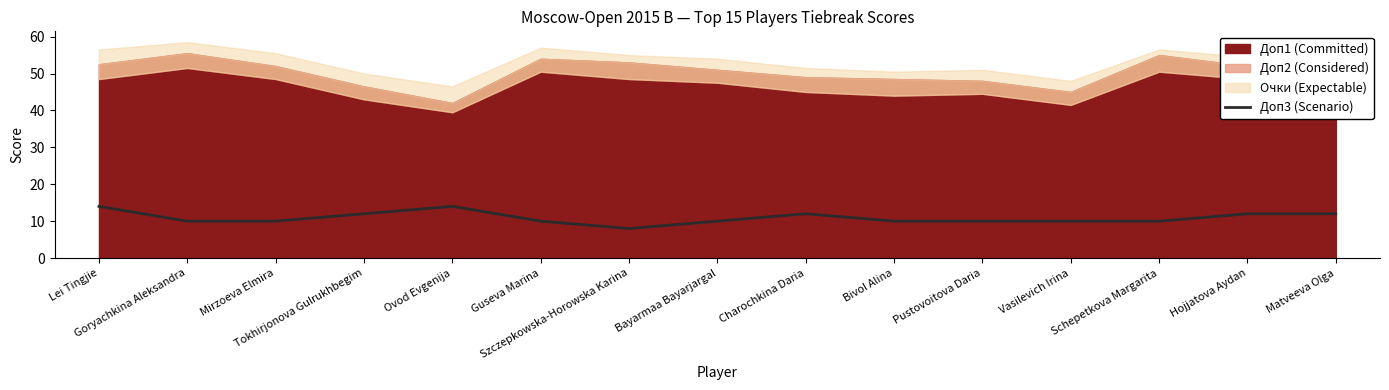

What is the approximate value at Pustovoitova Daria?

10